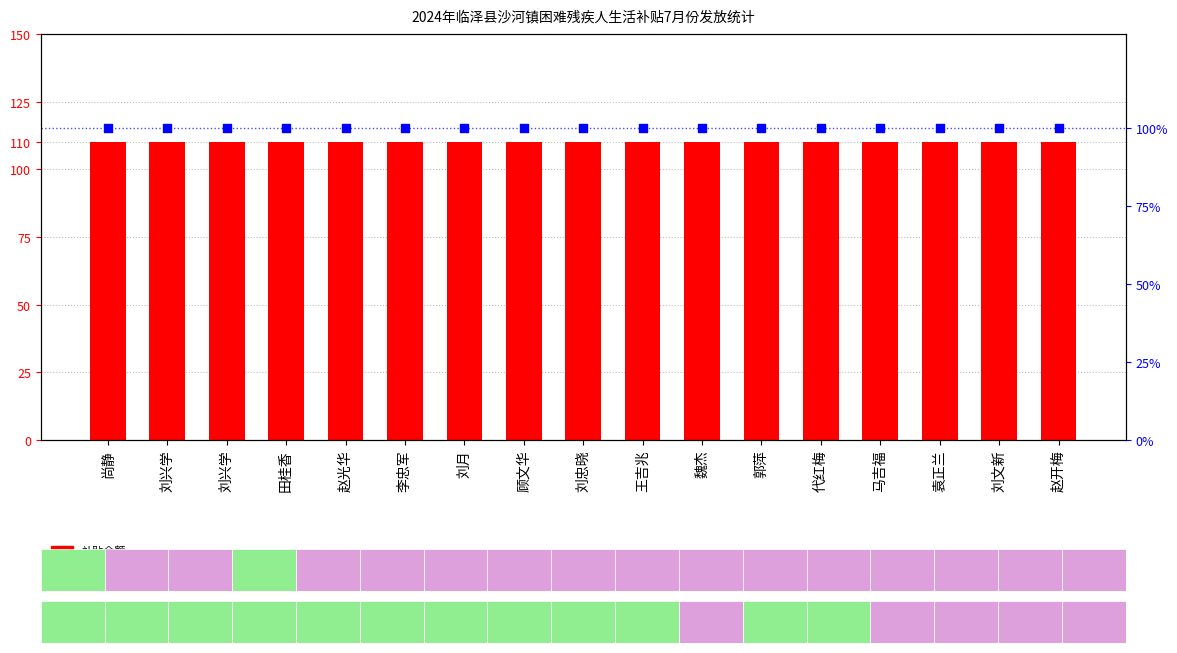

At which category is the sum across all series the highest?

尚静